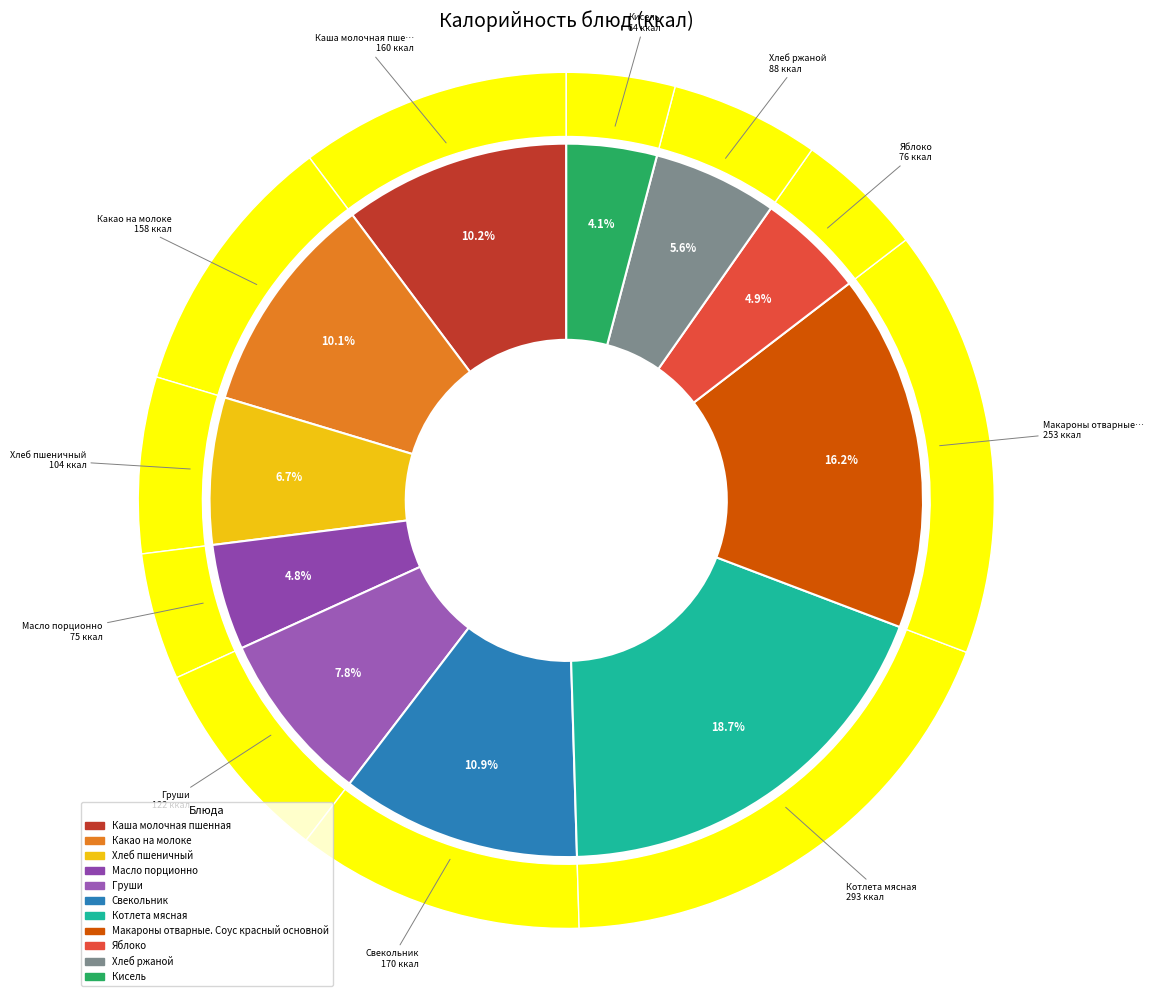

To the nearest percent, what portion does Кисель represent?

4%